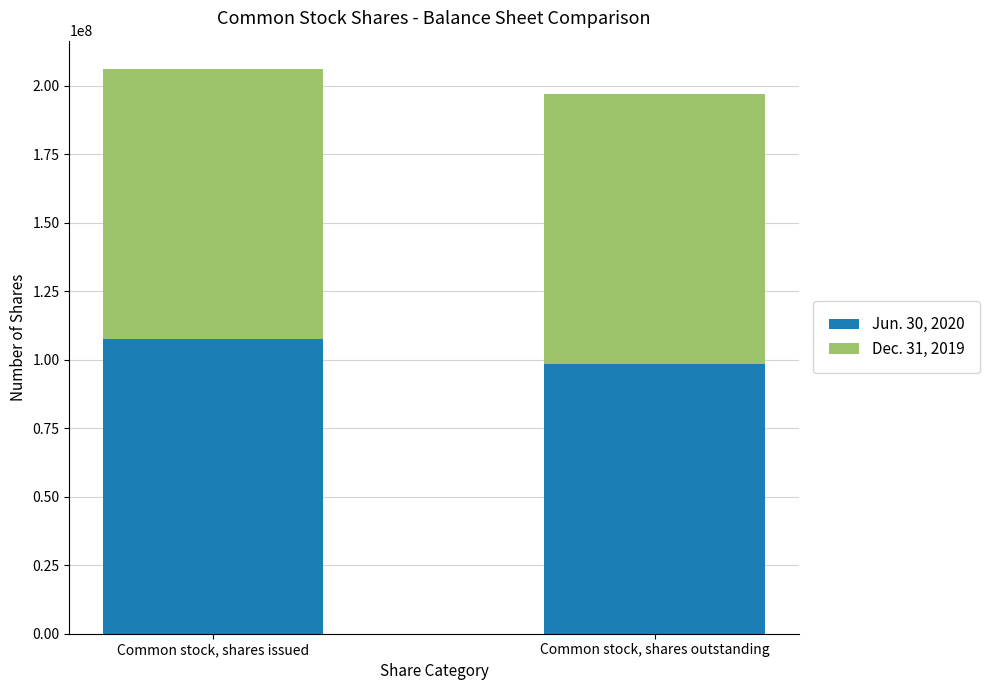

What is the sum of all Jun. 30, 2020 values?

206224562